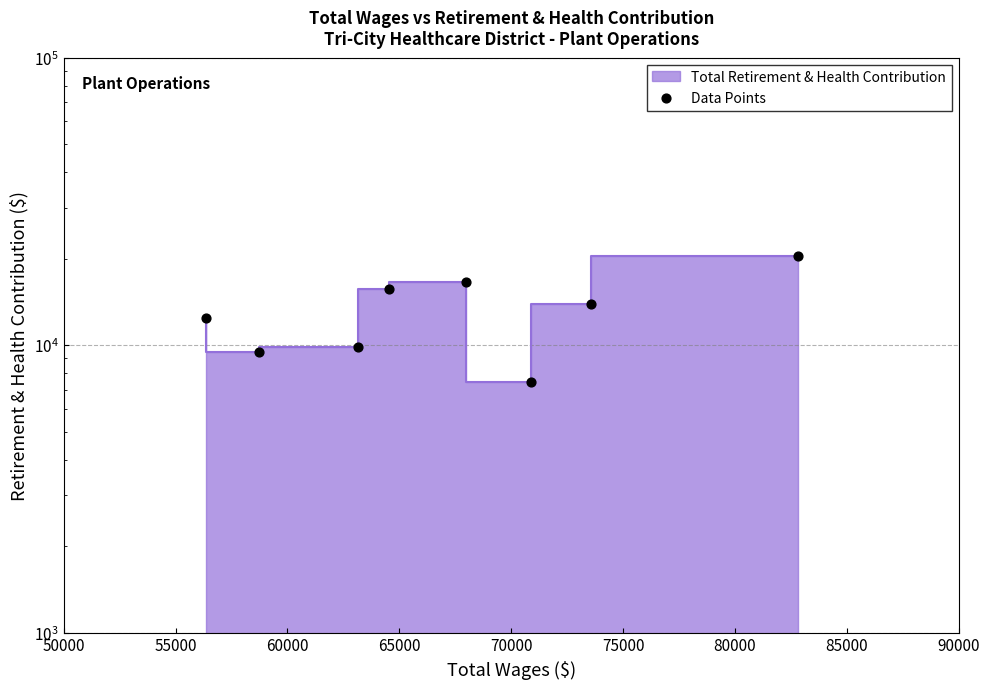

Which has a higher value, 80000 or 60000?

80000